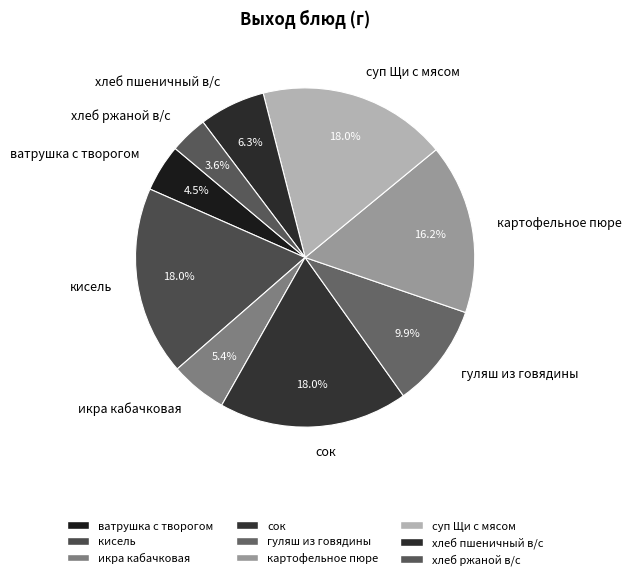

Is it true that картофельное пюре is 28% of the pie?

False